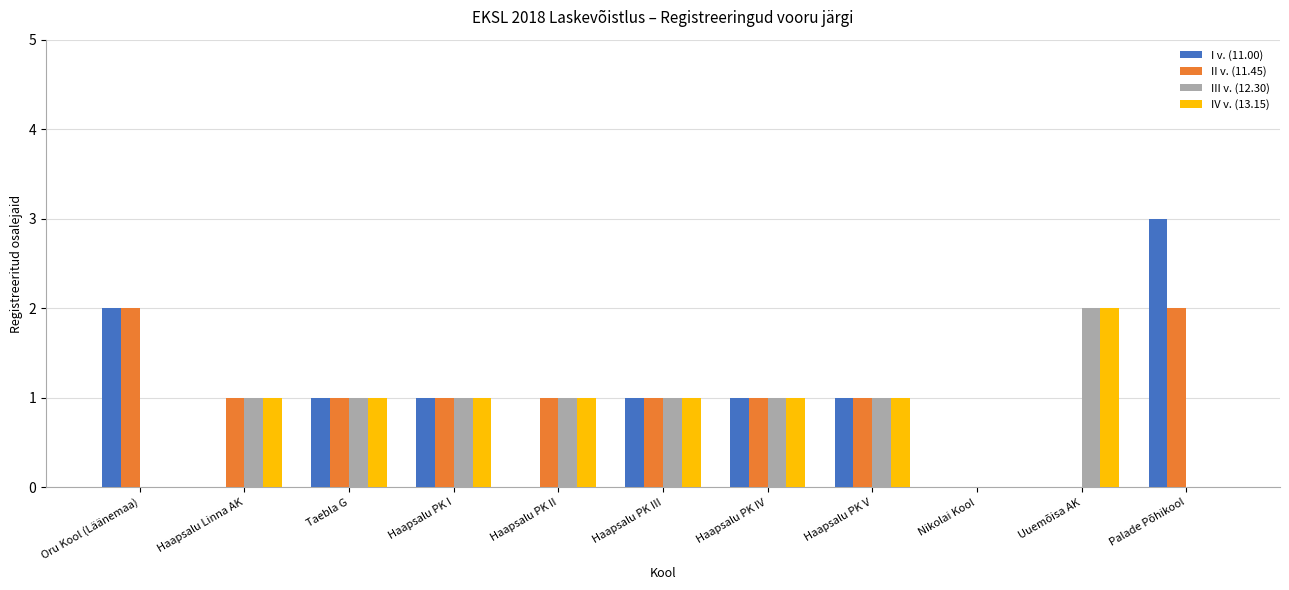

The value of IV v. (13.15) at Palade Põhikool is -1. True or false?

False